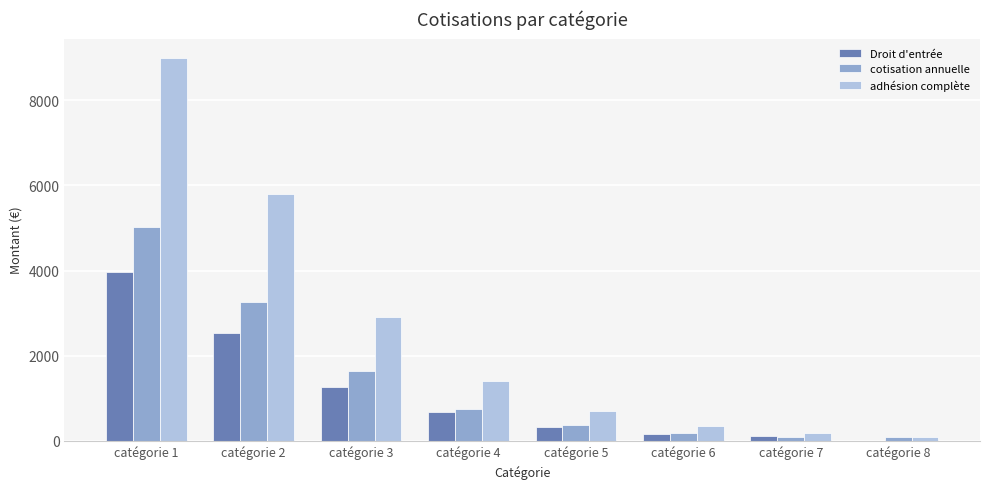

Count the number of categories in the chart.

8